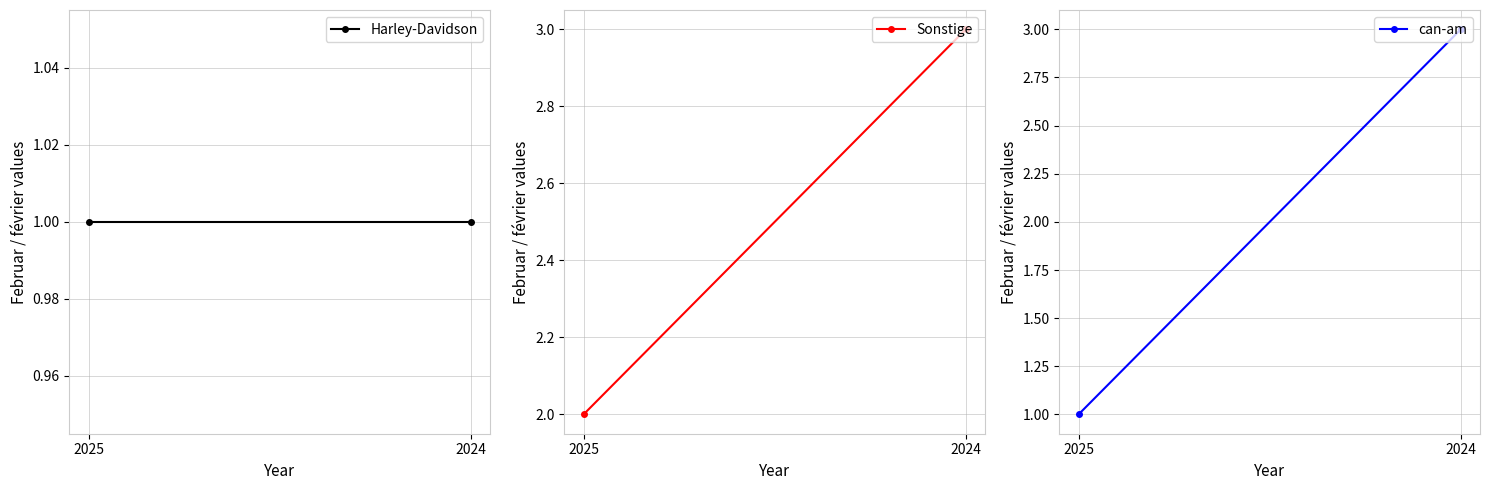

Is it true that Harley-Davidson equals 2 at 2025?

False